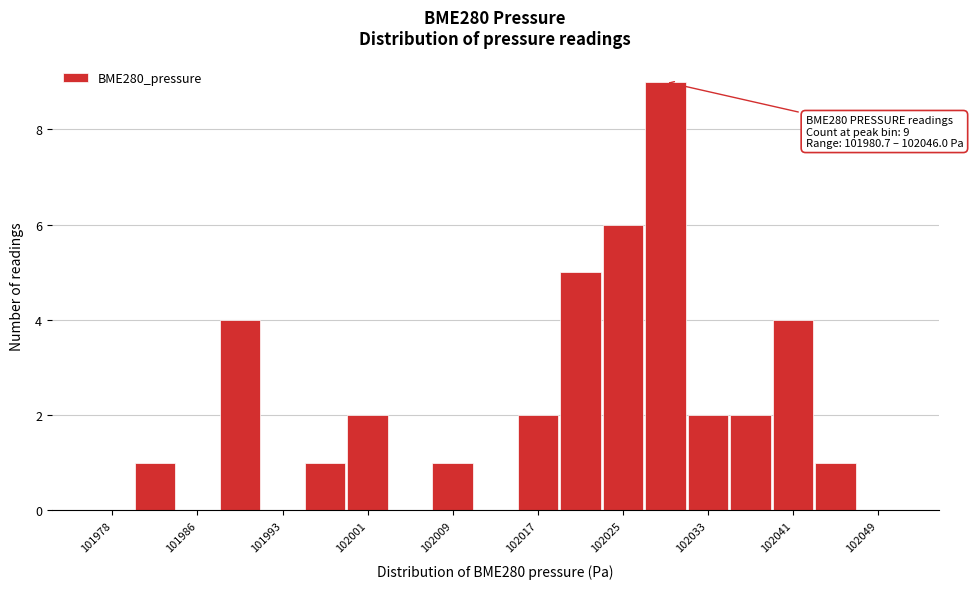

Around what value on the x-axis is the tallest bar? Give the approximate position of its centre, as read against the axis.

102029